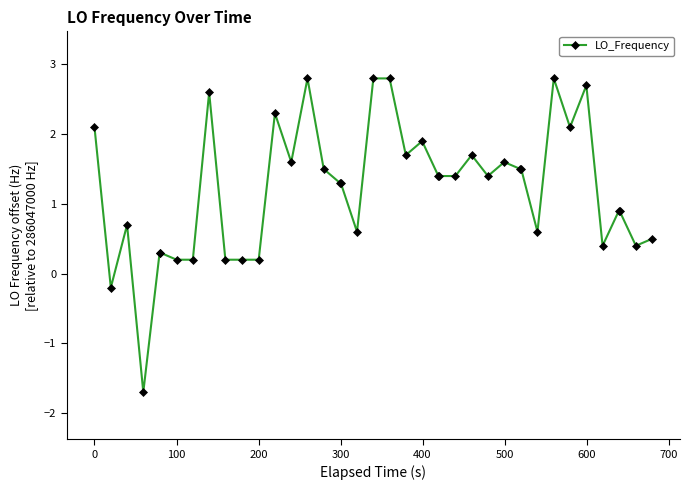

True or false: there are more than 2 points higher than both neighbors.

True